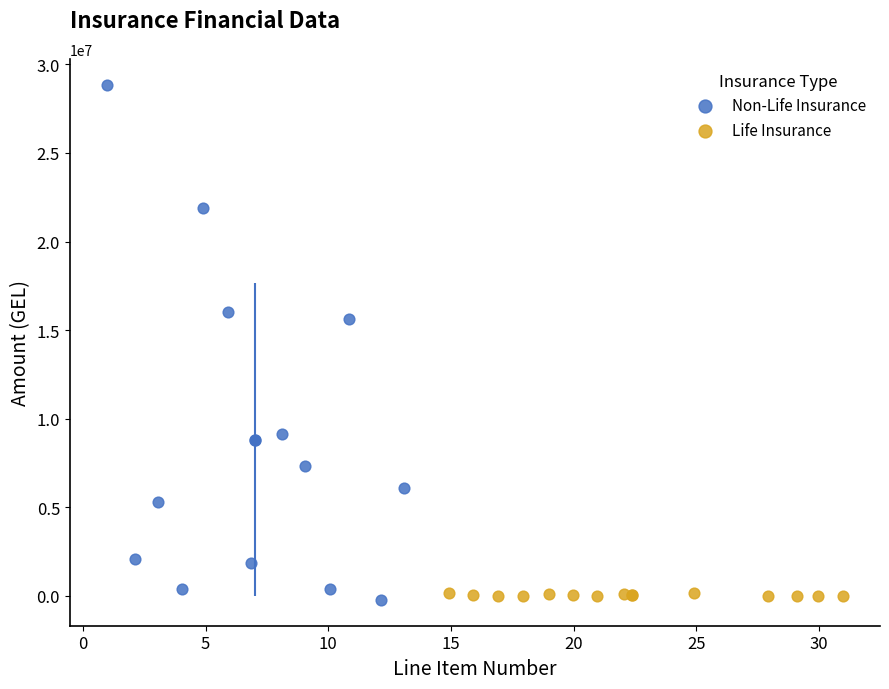

Which series reaches the maximum Y coordinate?

Non-Life Insurance